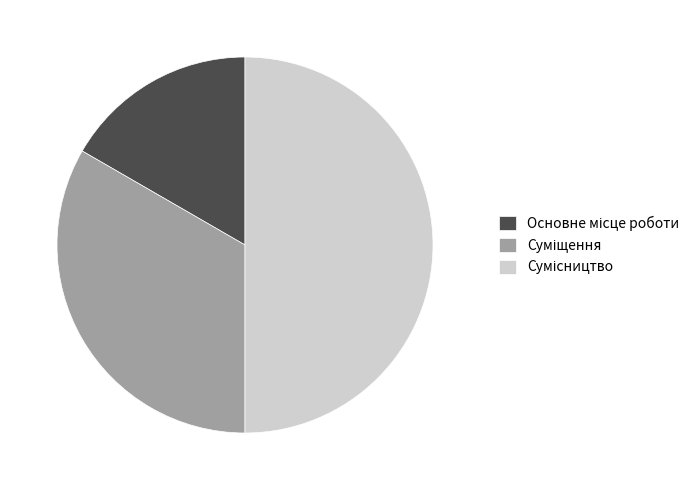

To the nearest percent, what portion does Основне місце роботи represent?

17%